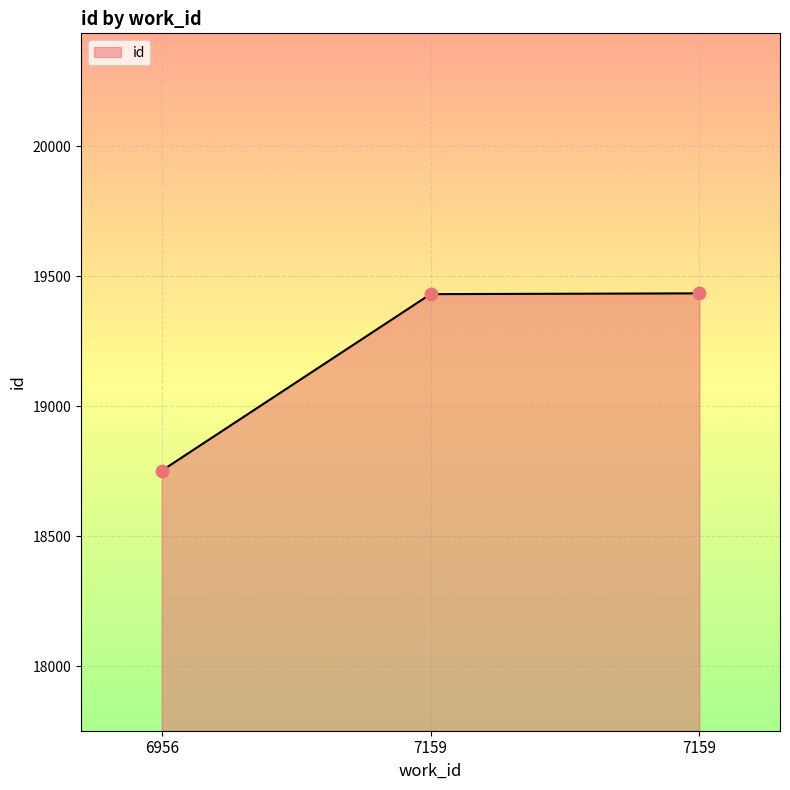

Approximately how many times larger is the value at 7159 compared to 7159?

1.0